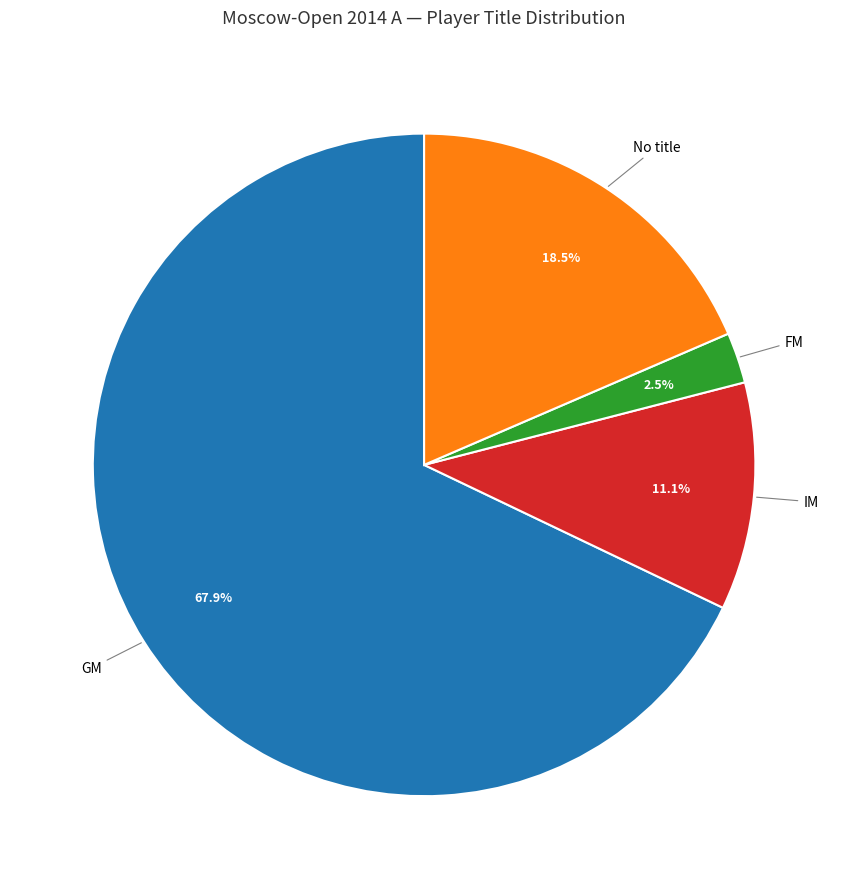

Is there any slice that represents more than half of the pie?

Yes